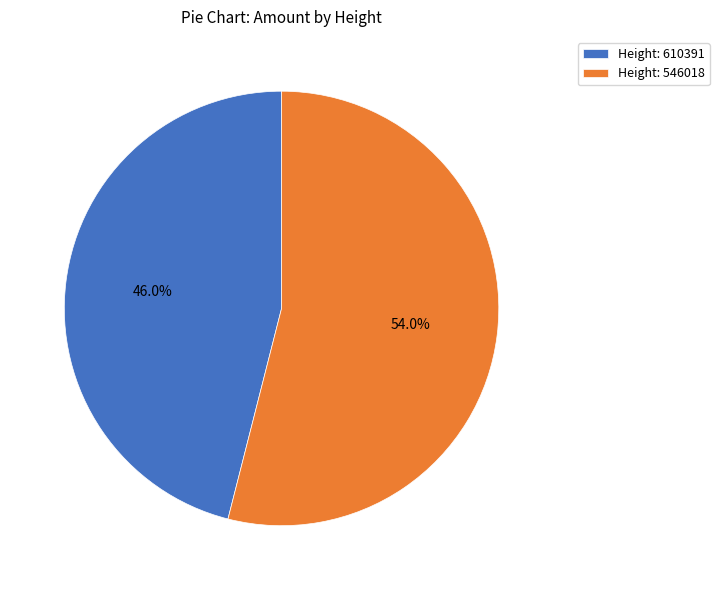

How many segments does this pie chart have?

2